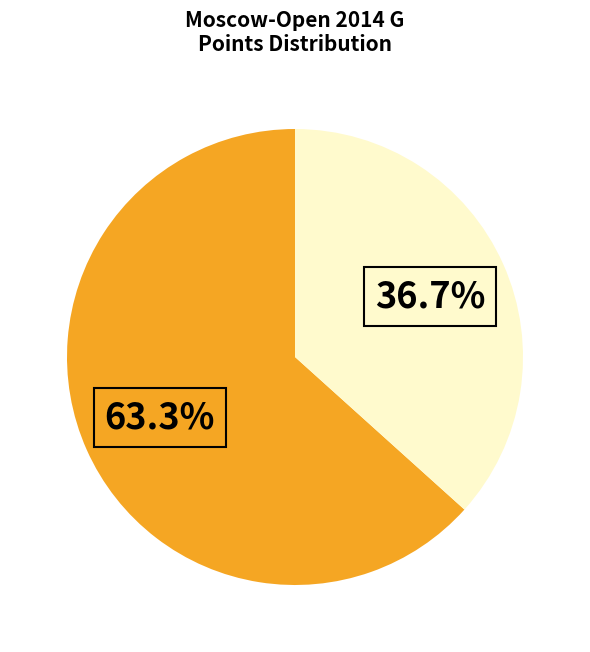

Does any single category account for the majority?

Yes